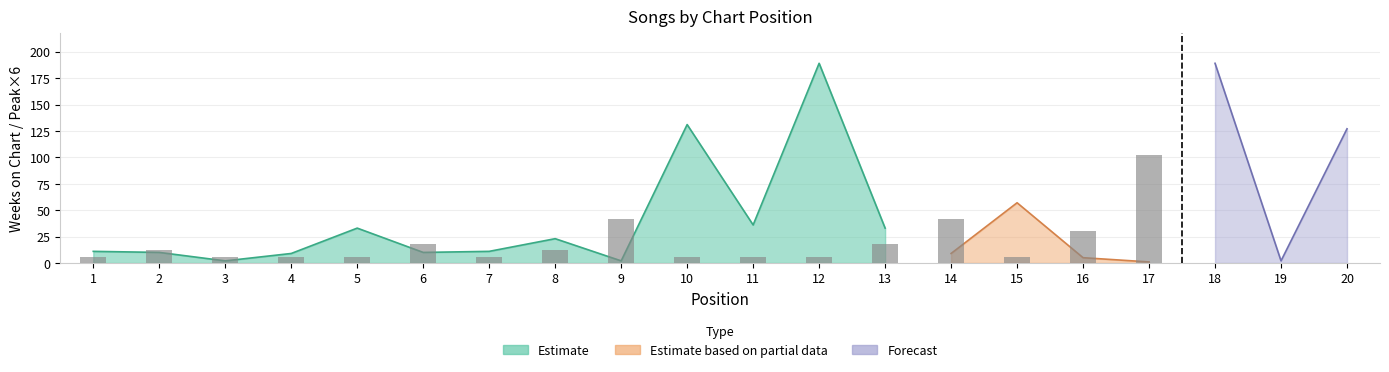

How many groups of bars are there?

20